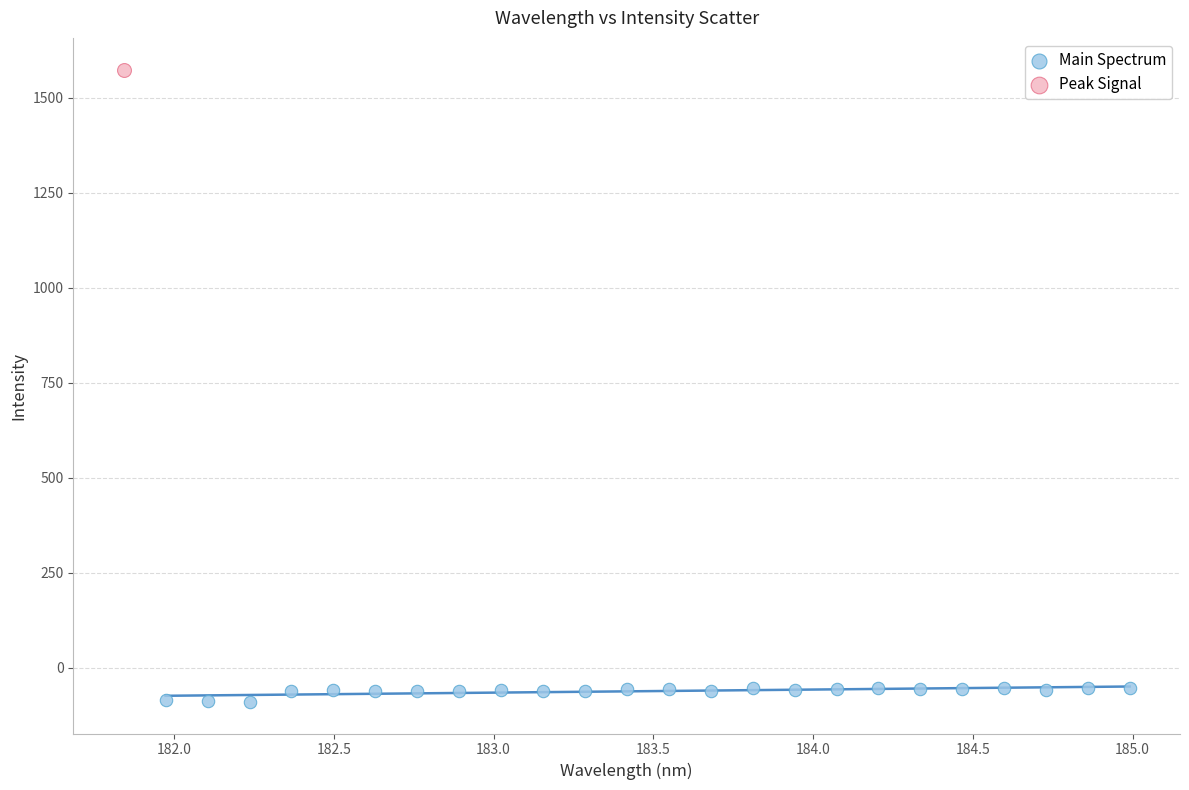

What are all the series names shown in the legend?

Main Spectrum, Peak Signal